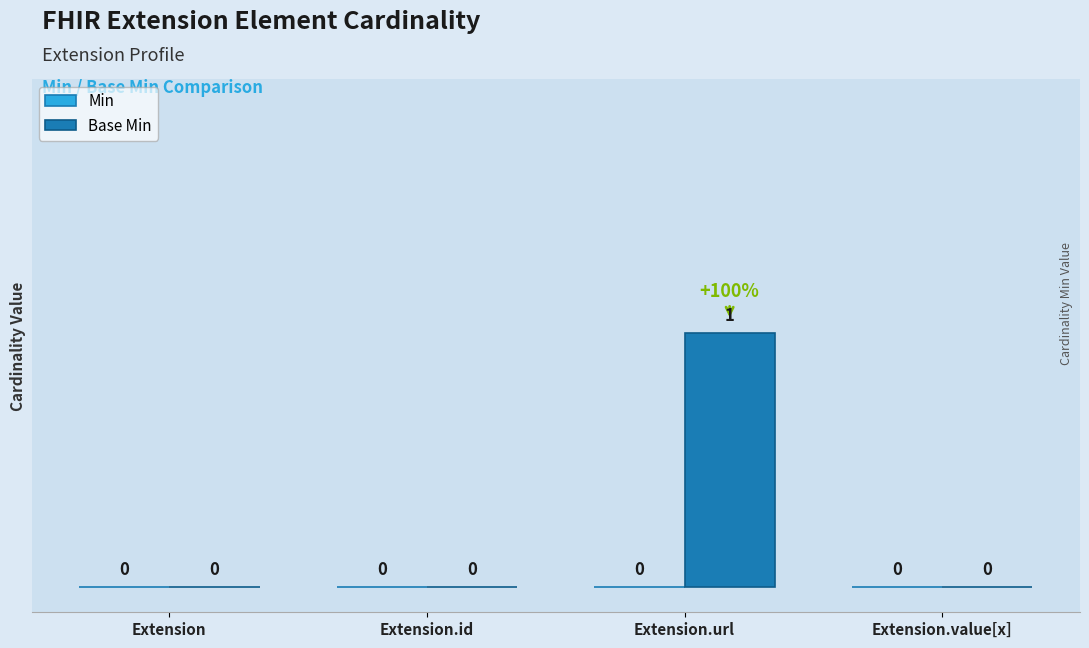

At which category does the chart reach its peak across all series?

Extension.url